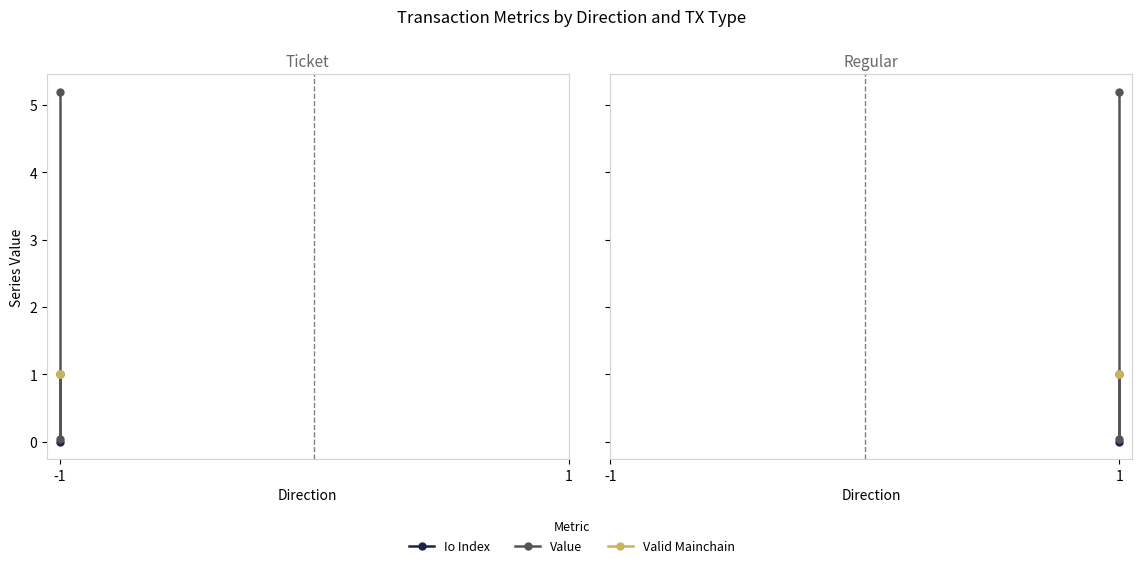

What is the value of the Valid Mainchain point at the 2nd from the left?

1.0